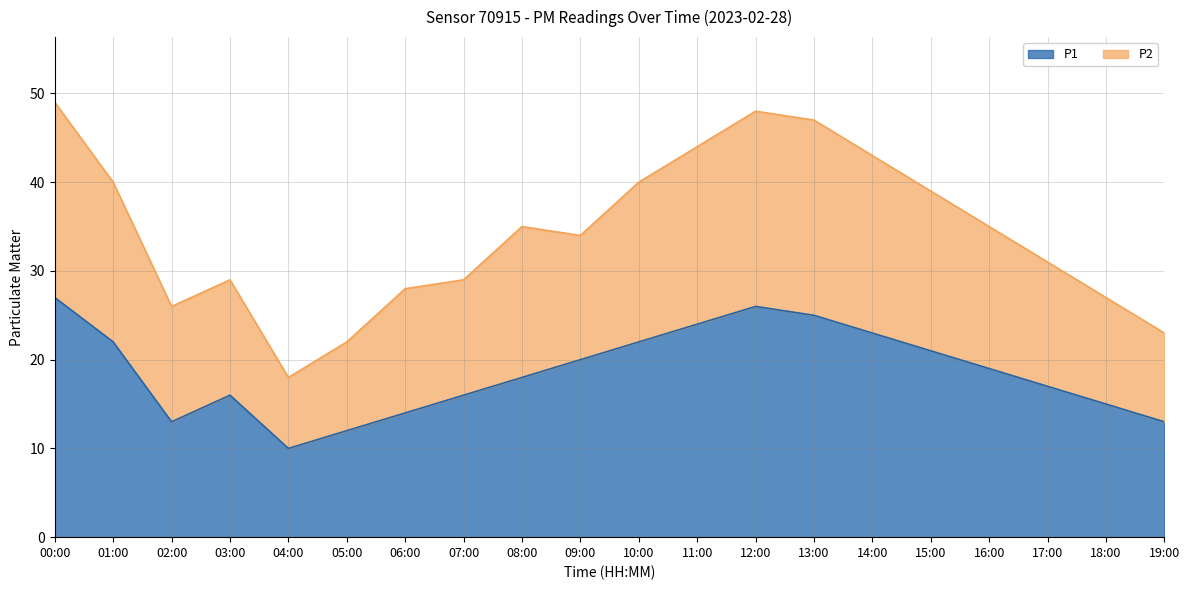

What is the highest value of the P1 series?

27